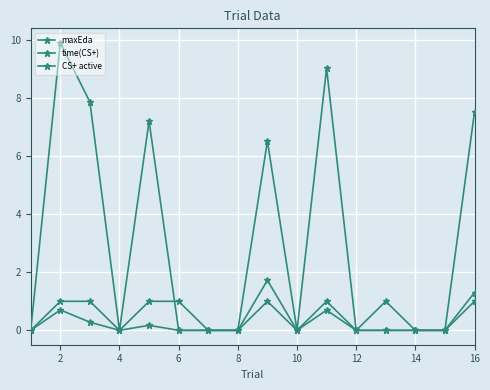

Rank the series by their maximum value, from highest to lowest.

time(CS+), maxEda, CS+ active